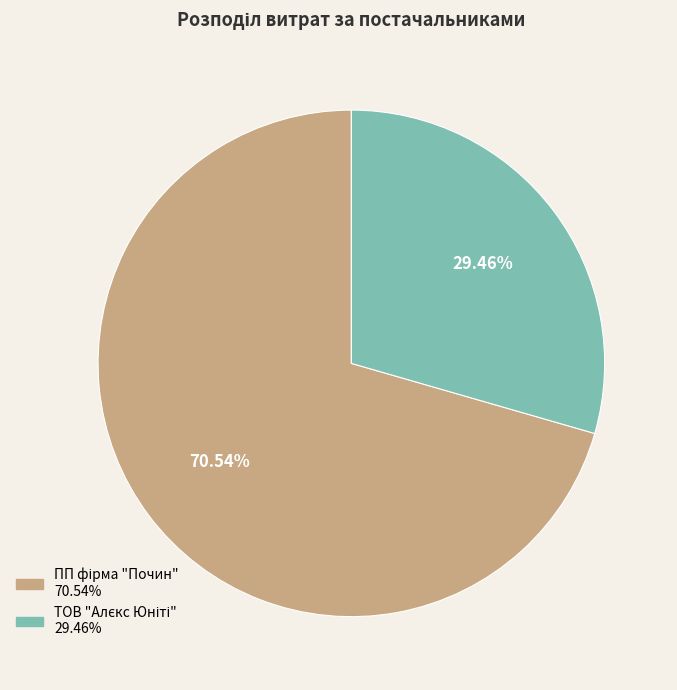

Is there any slice that represents more than half of the pie?

Yes